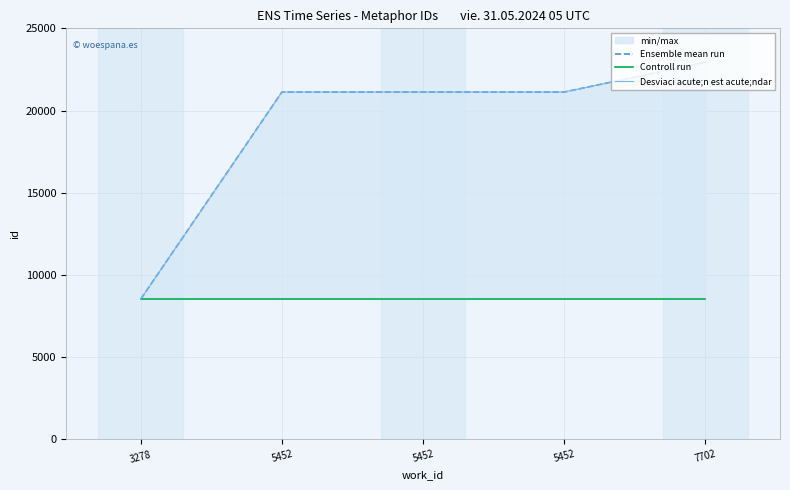

What is the highest value of the Desviaci acute;n est acute;ndar series?

22935